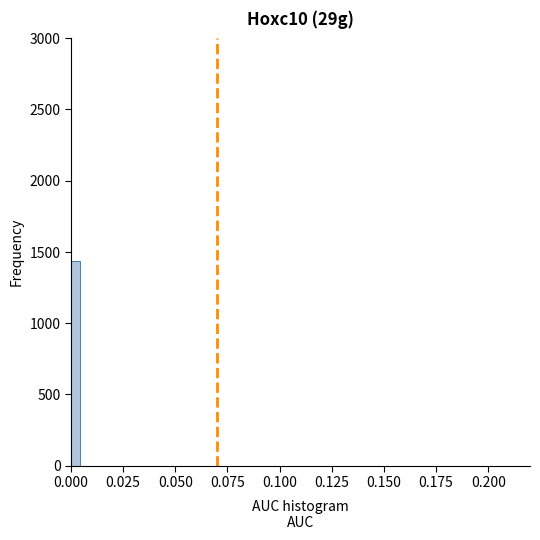

Read against the x-axis, roughly where is the centre of the tallest bar?

0.000